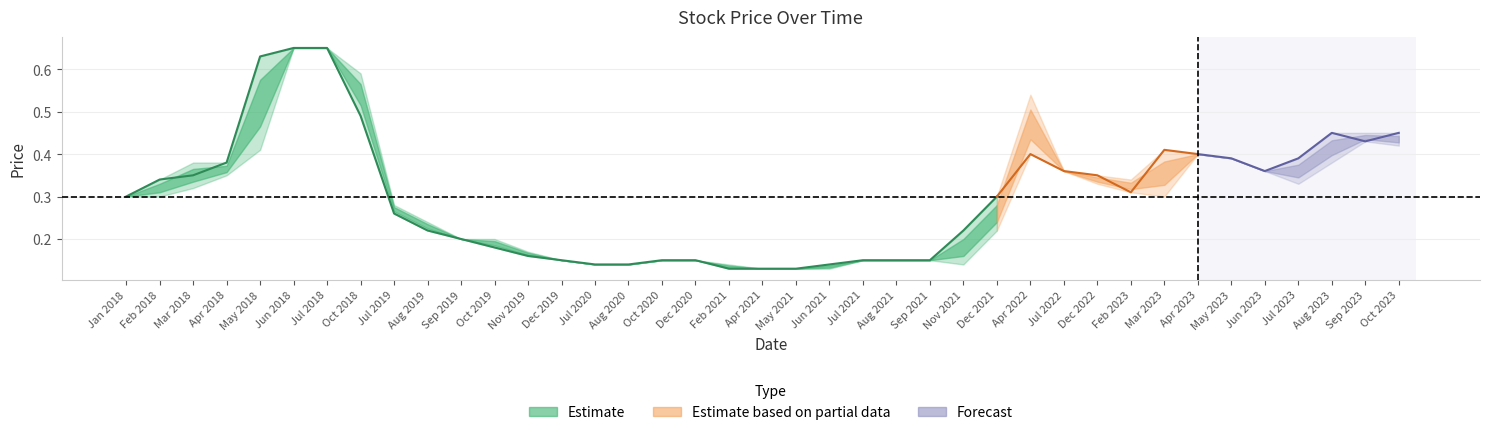

Count the high values in the range 0 to 1.

39